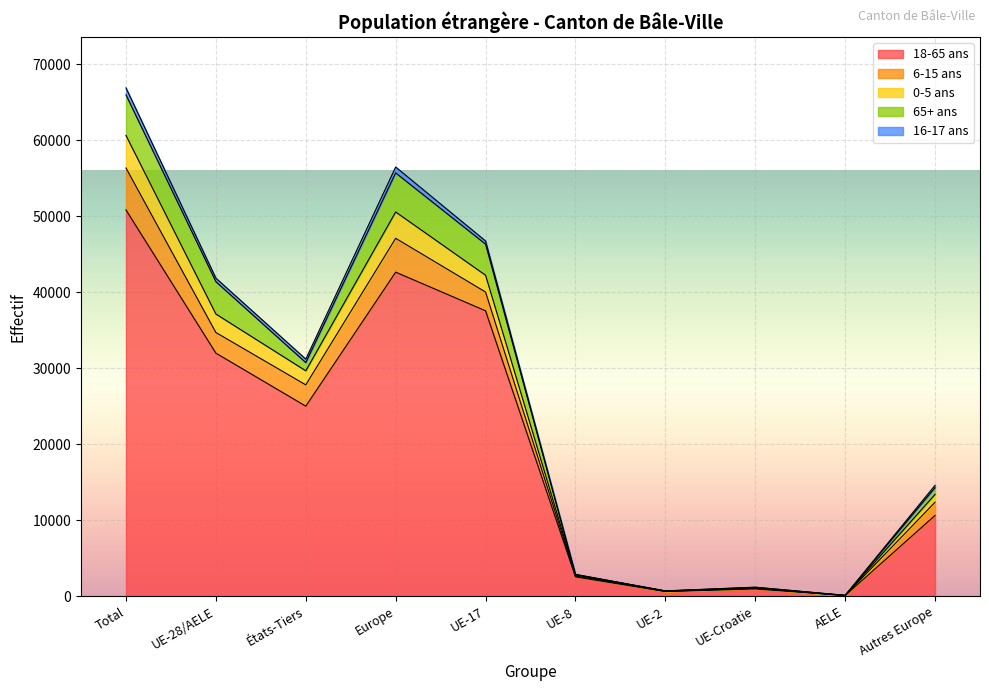

How many categories are shown in the chart?

10